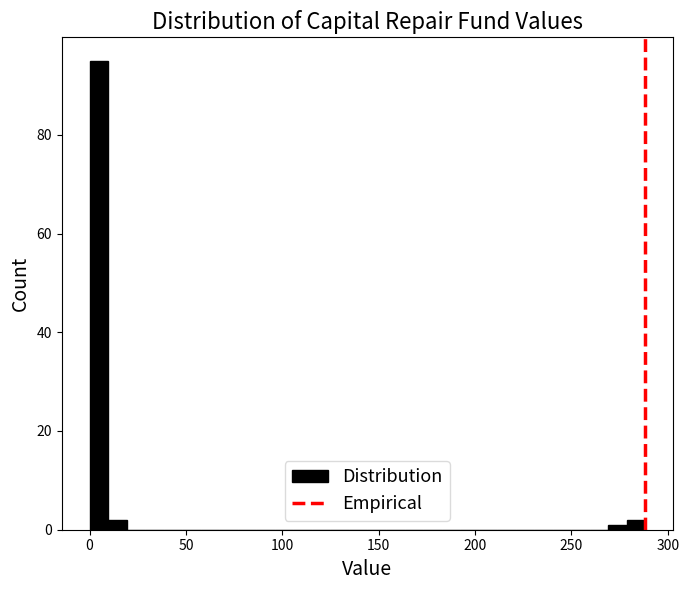

Around what value on the x-axis is the tallest bar? Give the approximate position of its centre, as read against the axis.

5